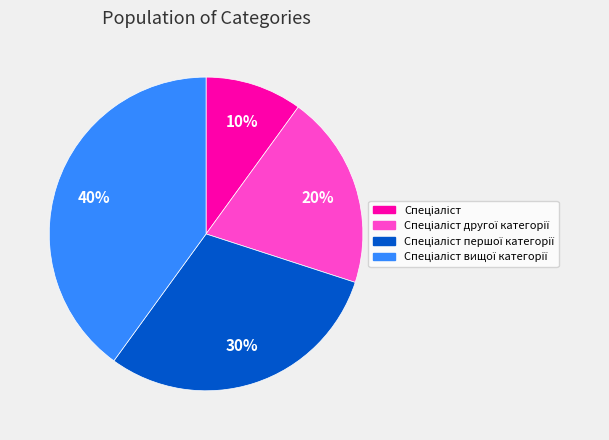

Is there any slice that represents more than half of the pie?

No